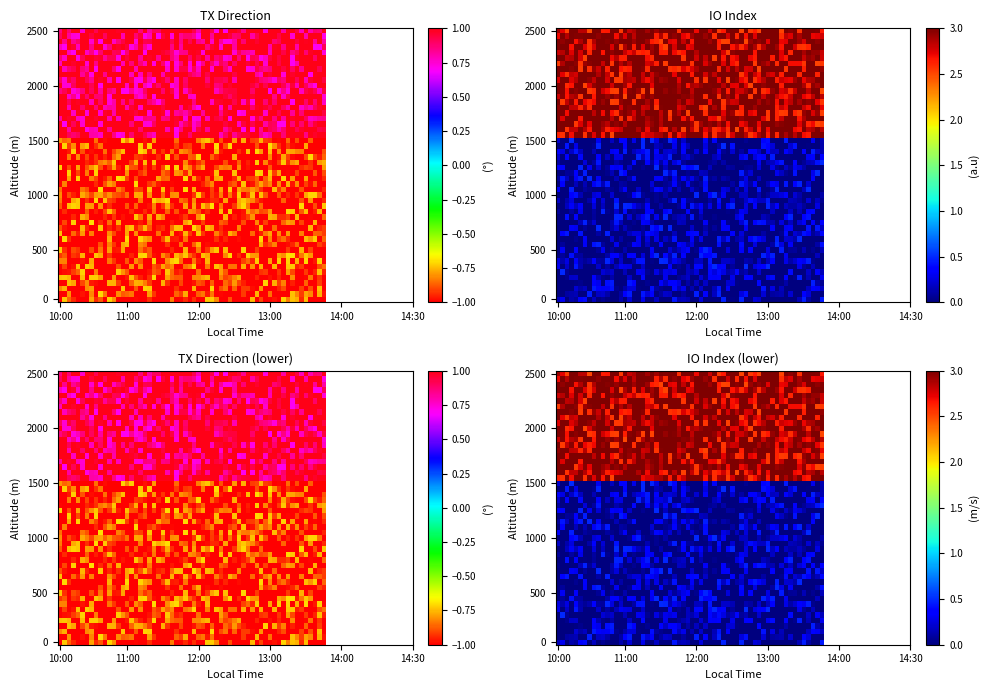

The value of 1e82a84ed612dbb92ca9e8ead690edac01ac393 at 1 is 1. True or false?

False